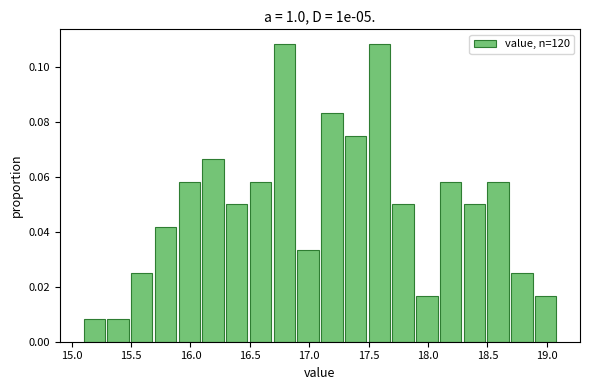

How tall is the bar that spans 16.9 to 17.1 on the x-axis? The values are not printed on the chart, so give them approximately, as read against the axis.

0.034